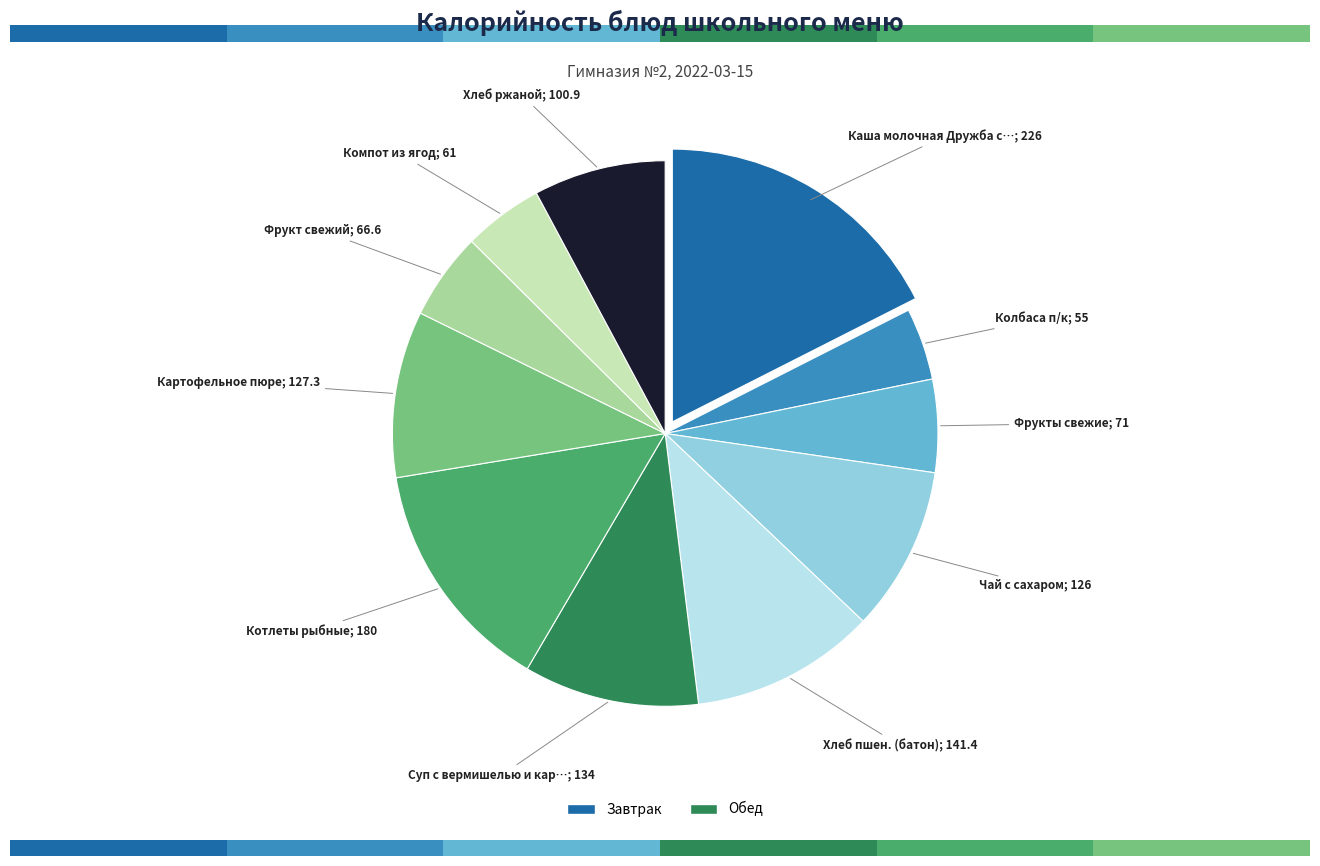

How many slices are in this pie chart?

11